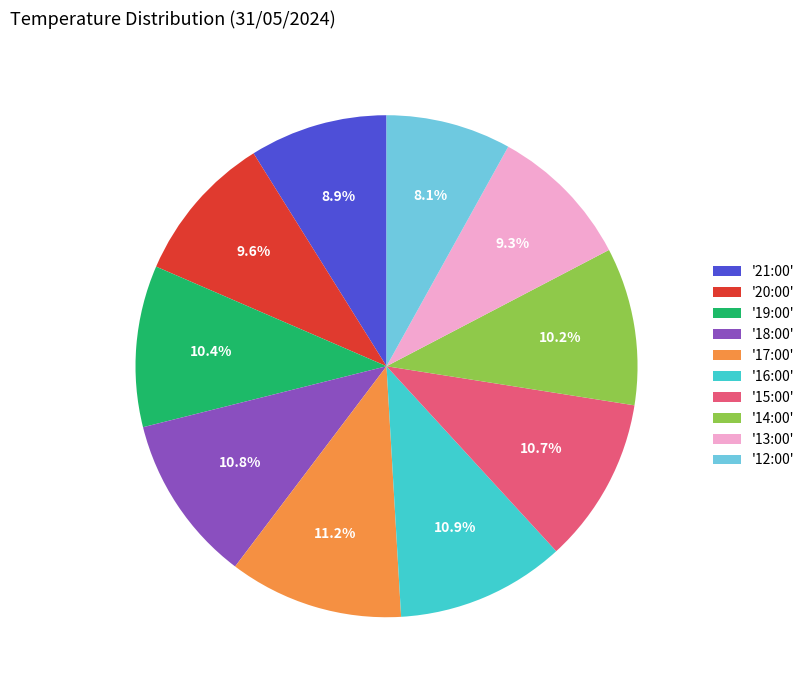

Does '16:00' represent more than half of the total?

No